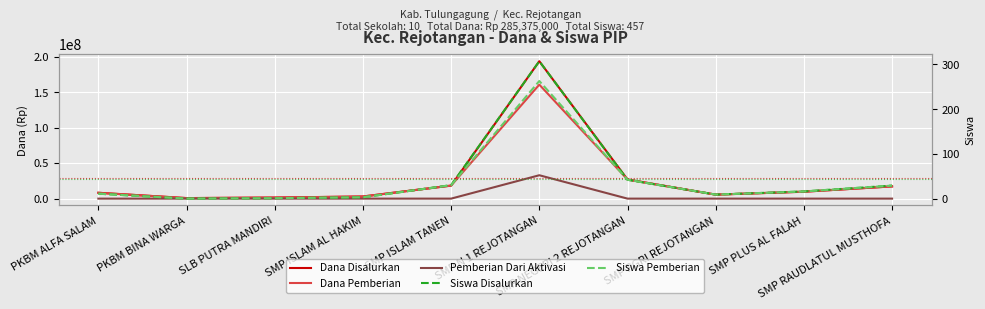

At which label does Siswa Pemberian first exceed 17?

SMP ISLAM TANEN